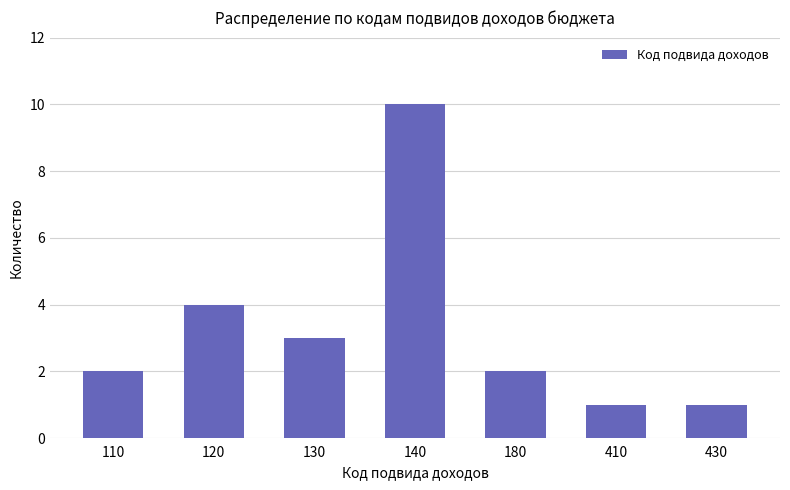

Which category has the highest value across all series?

140